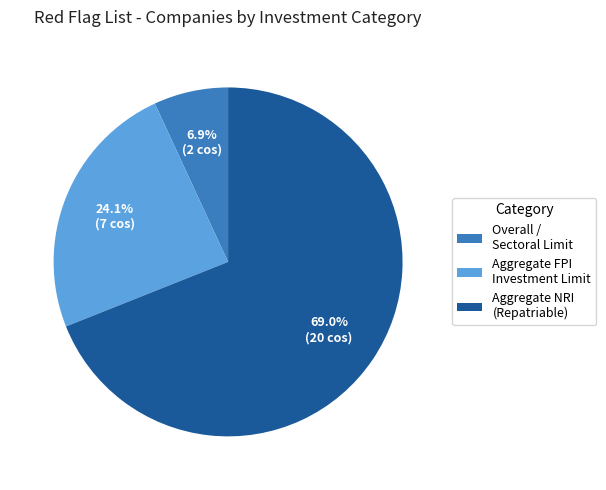

Rank the categories by value from lowest to highest.

Overall / Sectoral Limit, Aggregate FPI Investment Limit, Aggregate NRI (Repatriable)